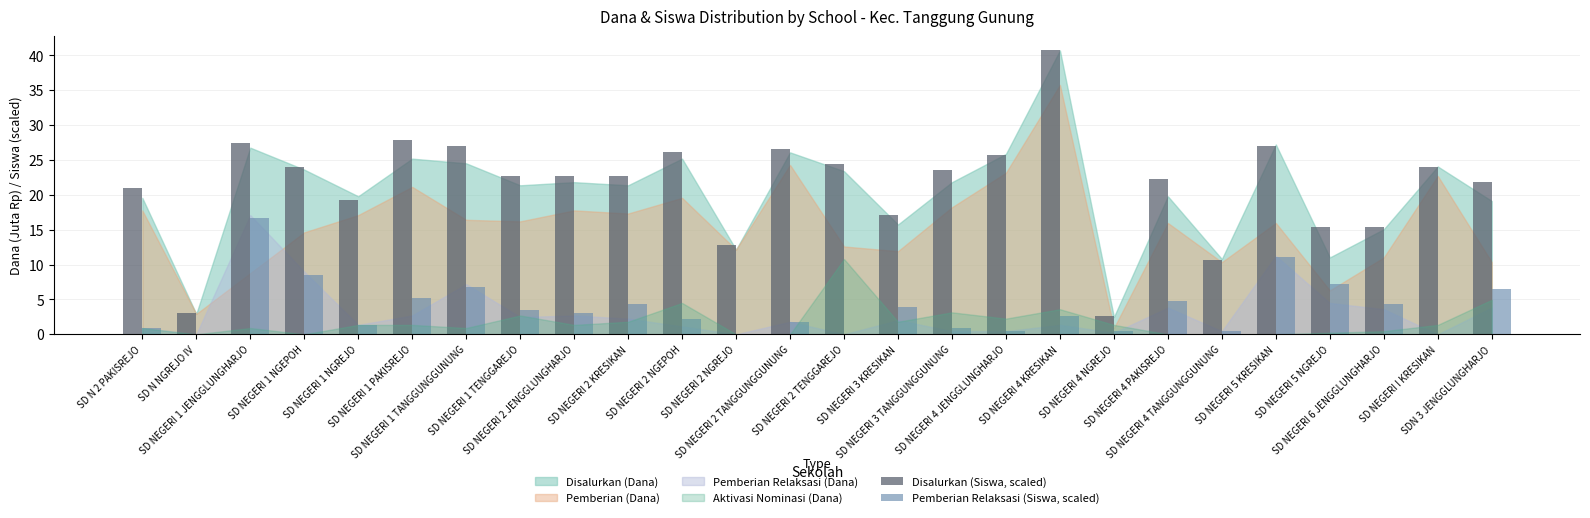

What is the average value of the Pemberian Relaksasi (Siswa, scaled) series?

3.7